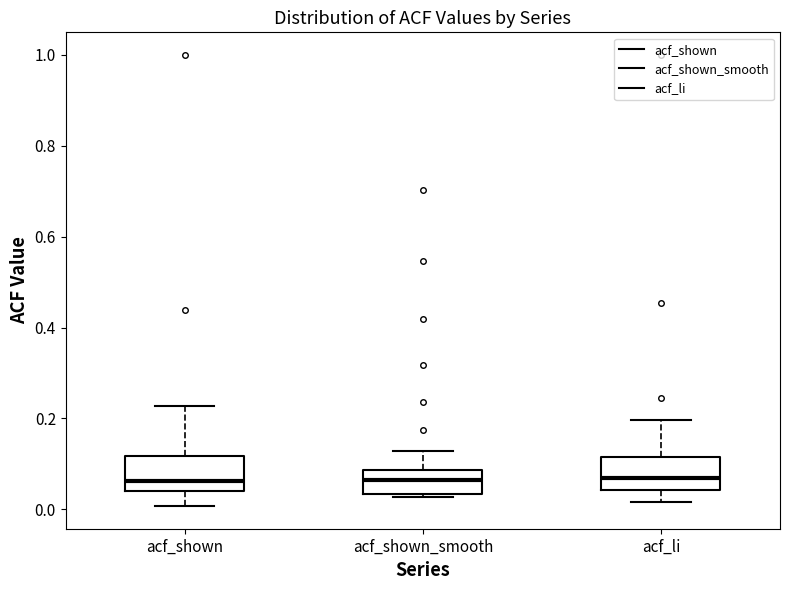

Reading left to right, transcribe this box plot: for each box, give where its median line is, the range the box spans, and where its two whiskers end, as read against the y-axis. The values are not printed on the chart, so give them approximately, as read against the axis.

acf_shown: median 0.06, box 0.04 to 0.12, whiskers 0.00 to 0.22
acf_shown_smooth: median 0.06, box 0.04 to 0.08, whiskers 0.02 to 0.12
acf_li: median 0.06, box 0.04 to 0.12, whiskers 0.02 to 0.20